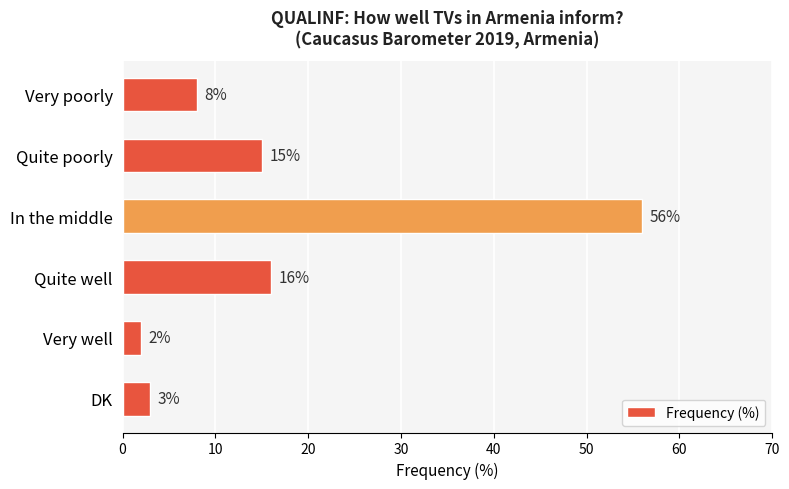

Which has a higher value, In the middle or DK?

In the middle